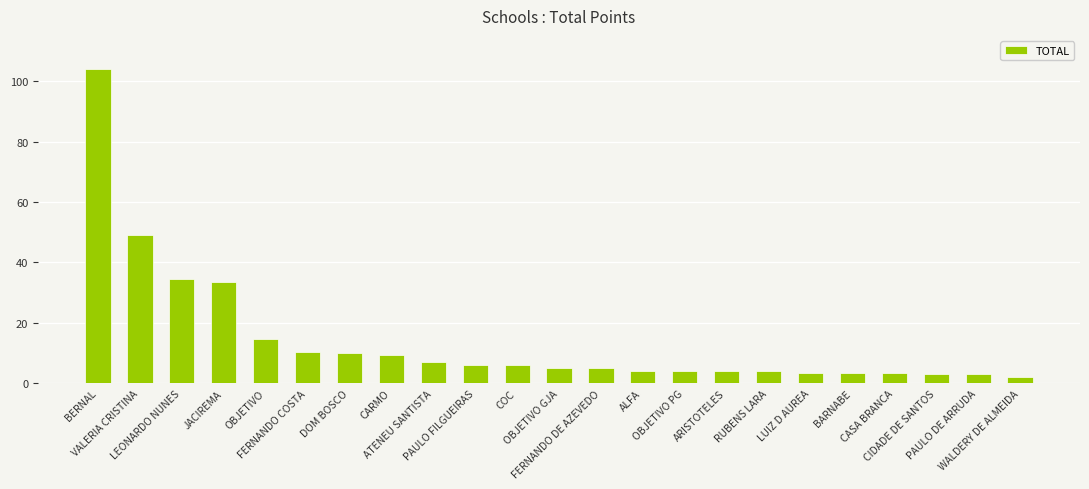

What is the value of the 8th bar from the left?

9.5